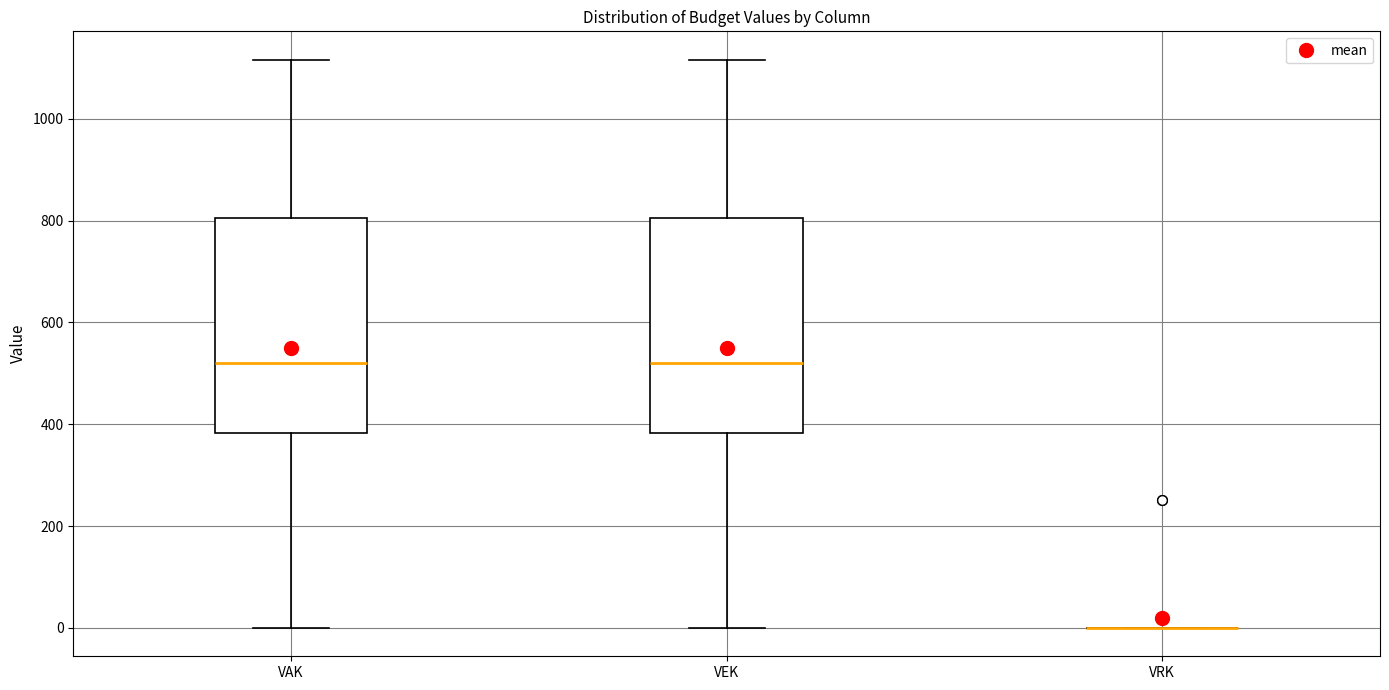

Reading left to right, read every box against the y-axis: the position of its median line, the range the box covers, and the ends of its whiskers. The values are not printed on the chart, so give them approximately, as read against the axis.

VAK: median 520, box 380 to 800, whiskers 0 to 1120
VEK: median 520, box 380 to 800, whiskers 0 to 1120
VRK: box collapsed to a line at 0, whiskers 0 to 0